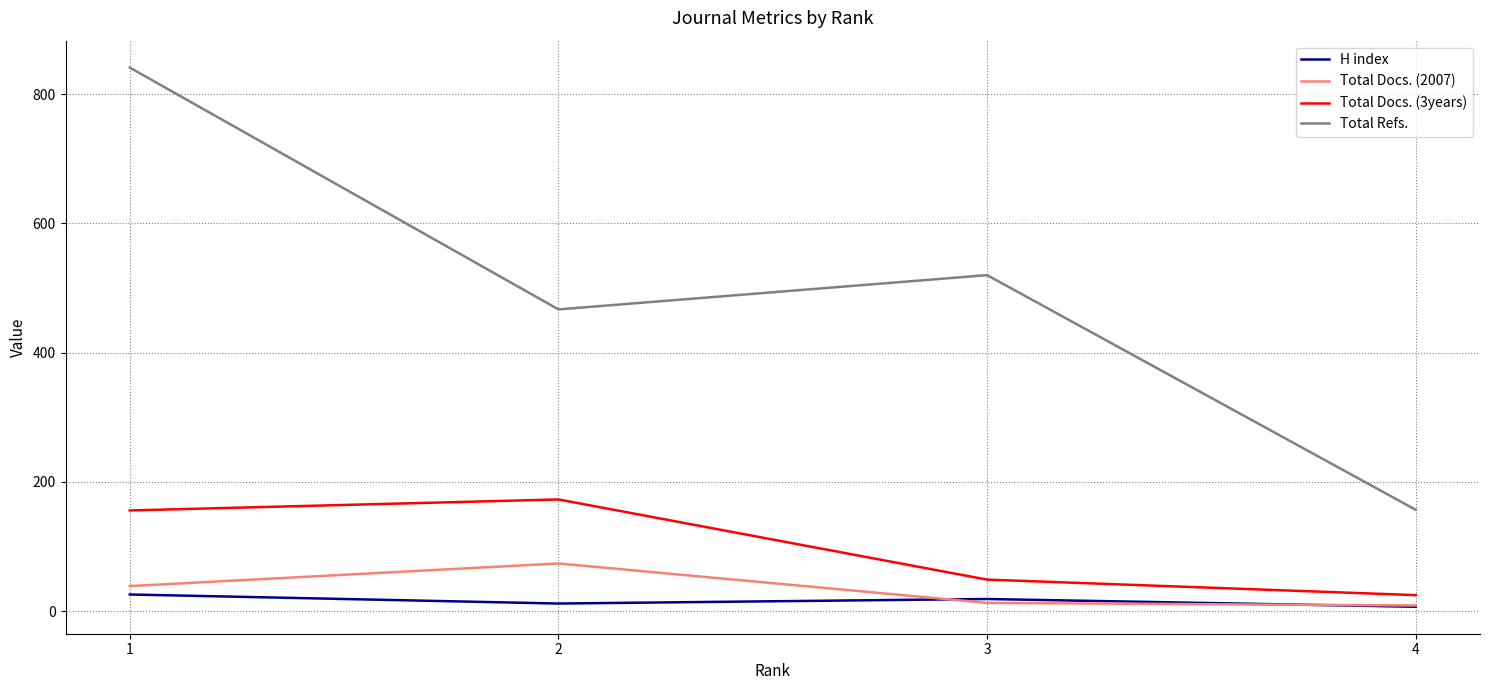

True or false: Total Docs. (3years) has a value of 229 at 1.

False